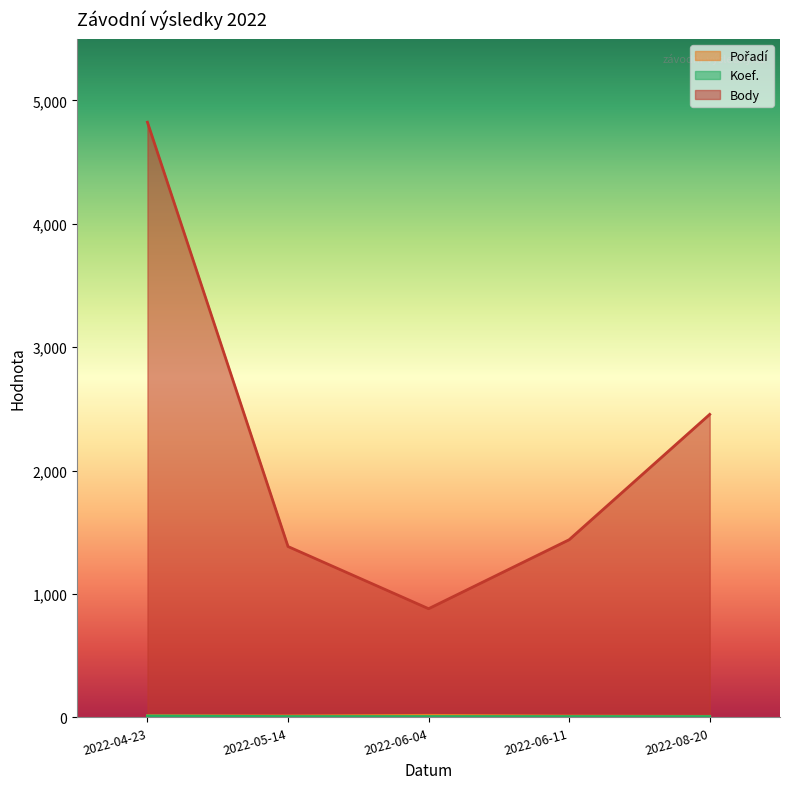

Which series has the widest spread of values?

Body